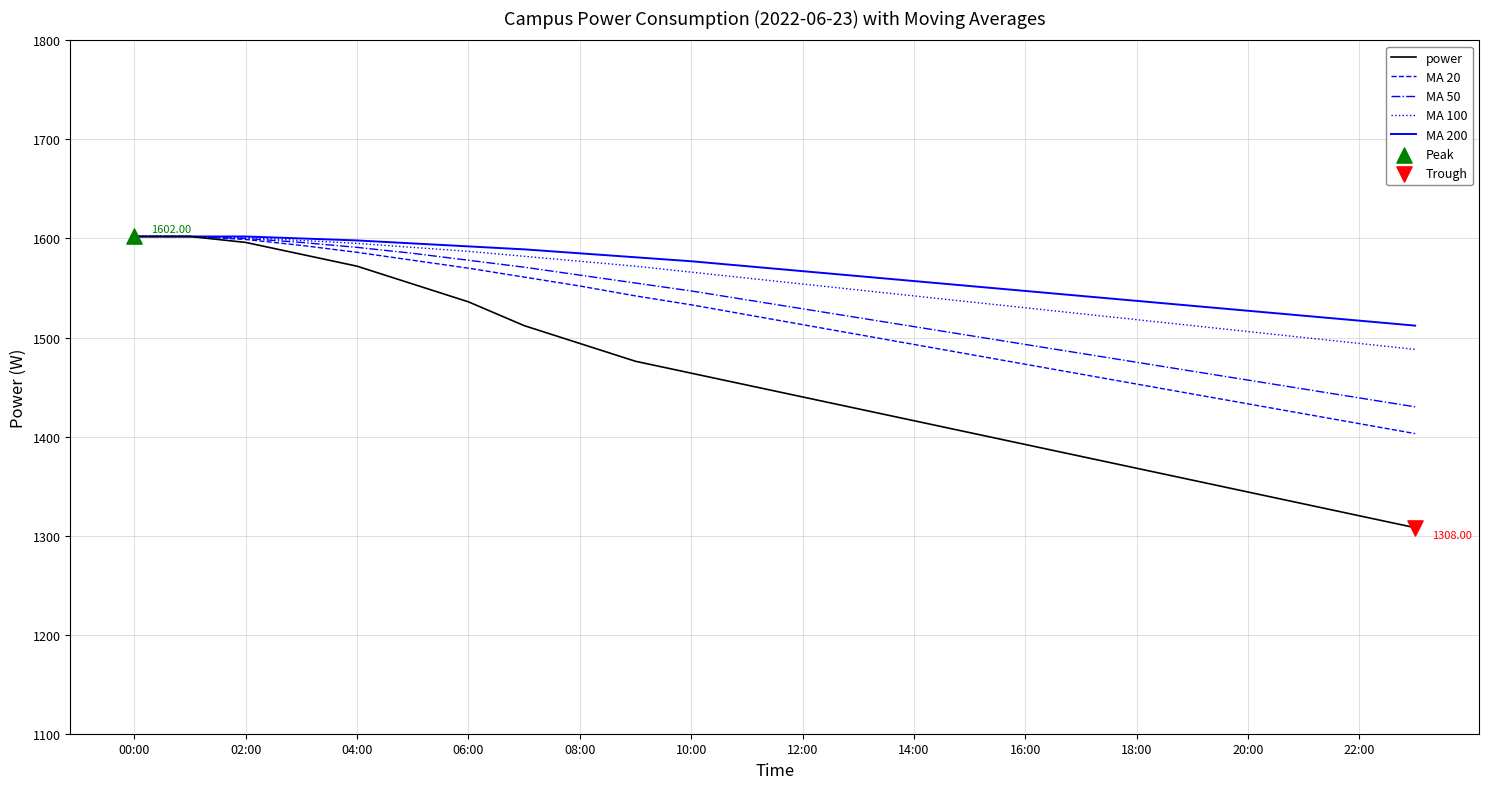

Which series has the largest range (max minus min)?

power